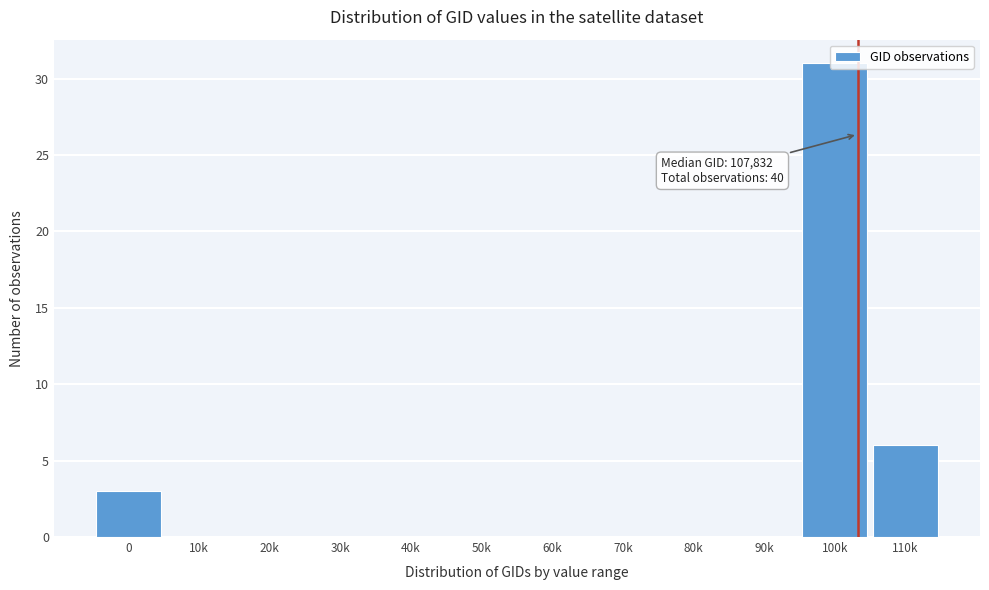

The value at 30k is 0. True or false?

True